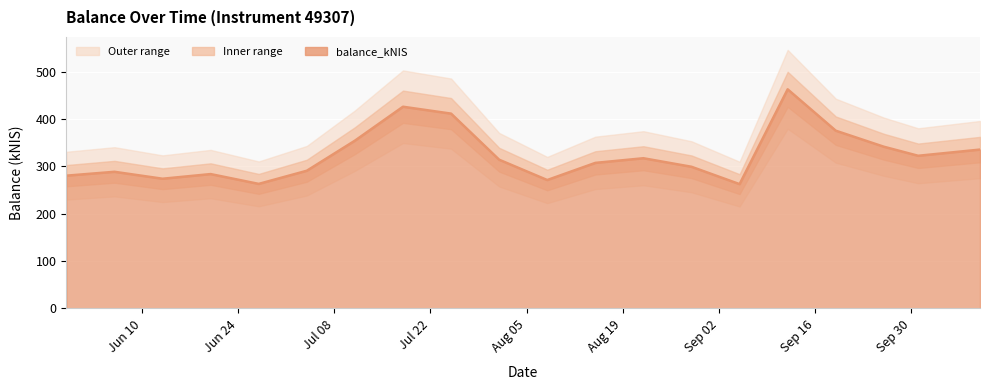

How many data points are less than 314?

10